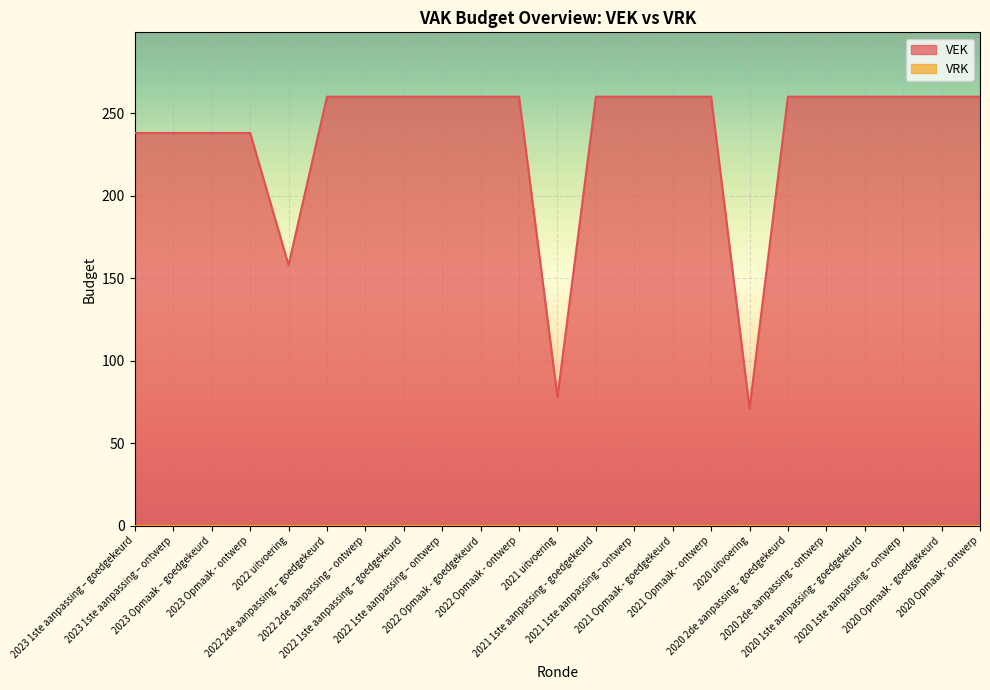

What is the difference between the second highest and second lowest values?

182